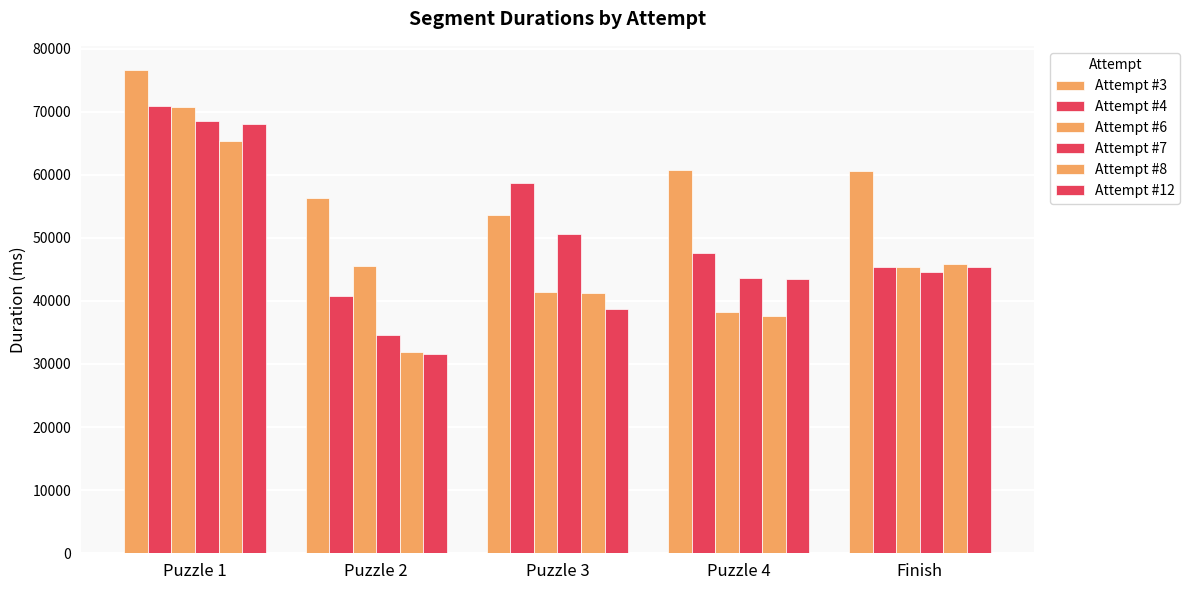

How many data points in Attempt #4 are less than 47576?

2